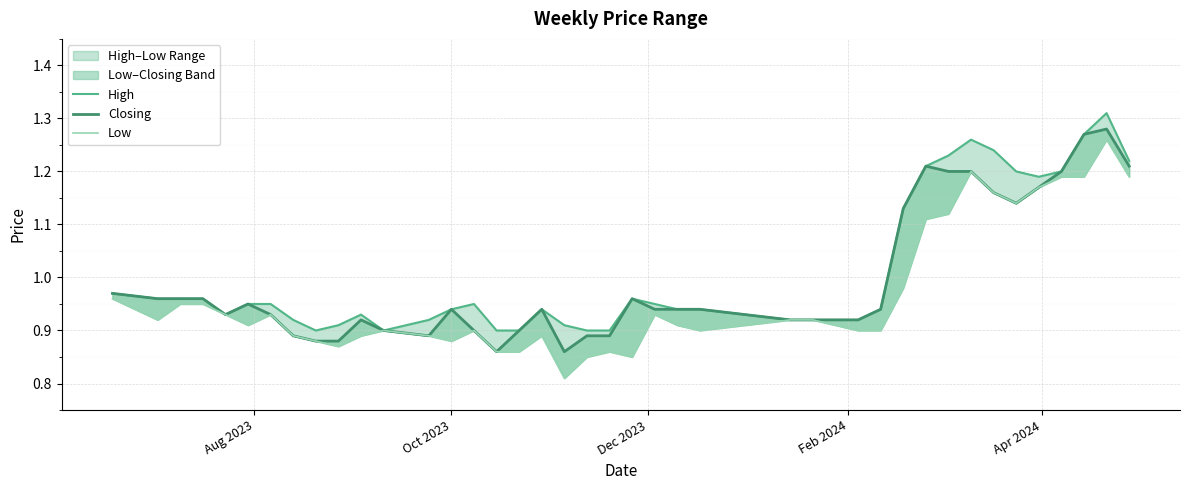

How many interior local peaks does the High series have?

6